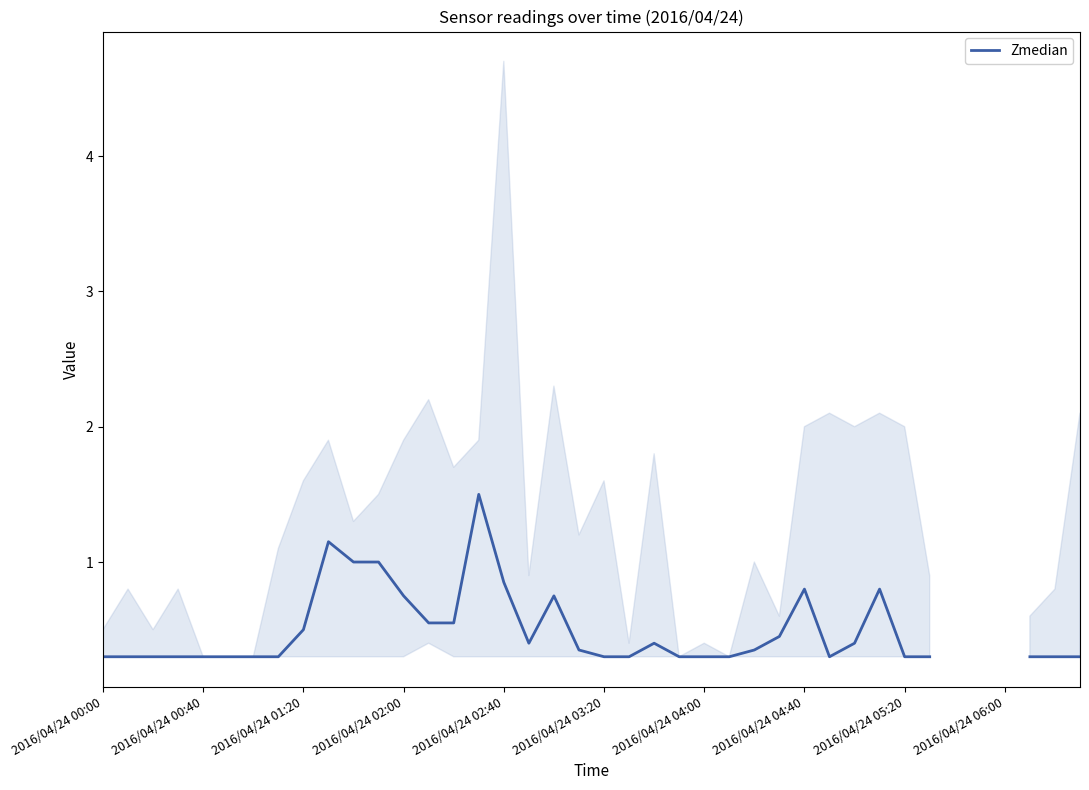

At which label is the value closest to 0?

2016/04/24 00:00